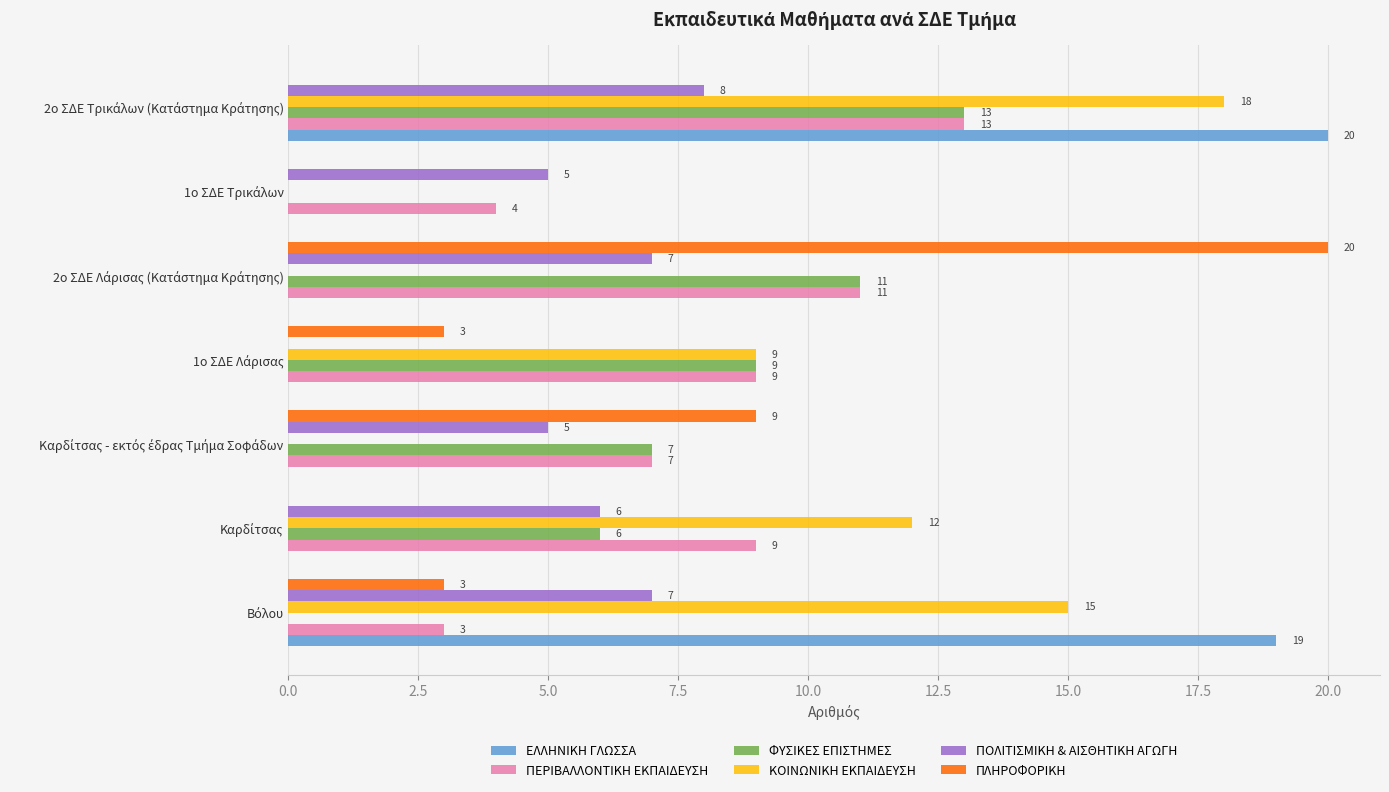

How many positive values does the ΠΛΗΡΟΦΟΡΙΚΗ series have?

4